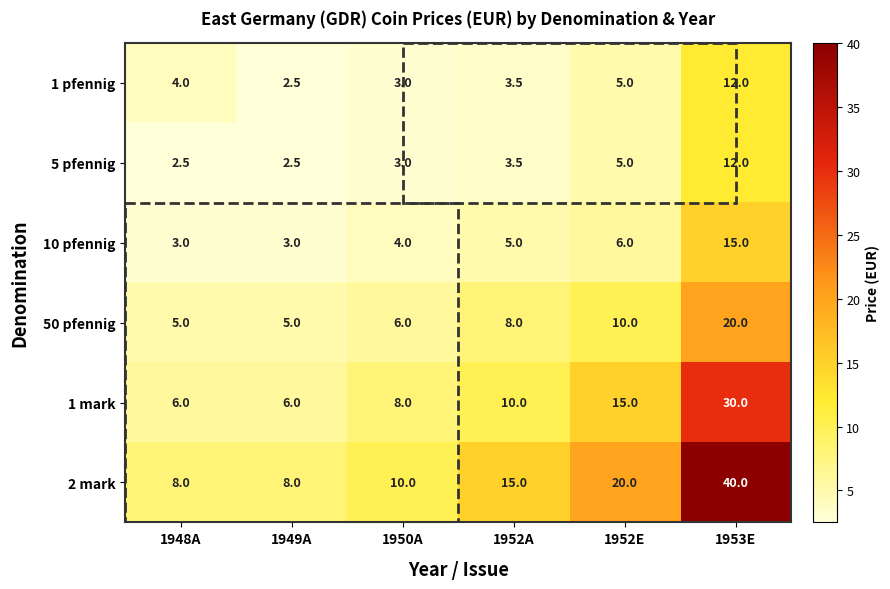

Is the value of 5 pfennig at 1952A greater than the value of 50 pfennig at 1950A?

No